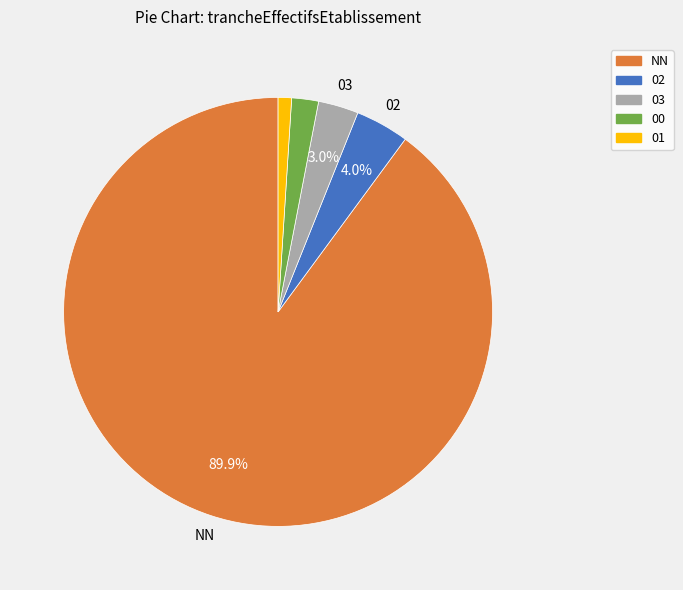

To the nearest percent, what percentage of the pie is 00?

2%